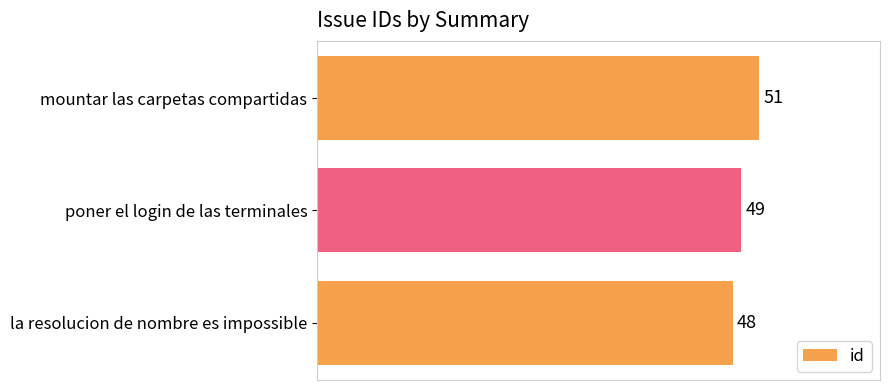

List the labels in order of value, largest first.

mountar las carpetas compartidas, poner el login de las terminales, la resolucion de nombre es impossible